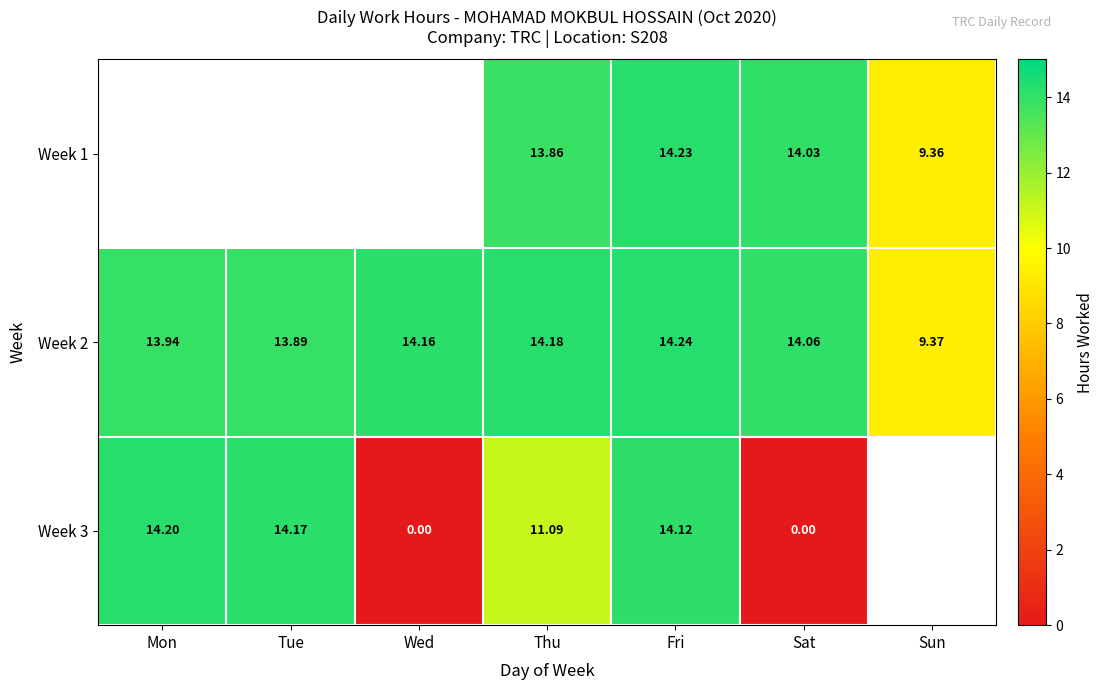

At which label does Week 2 reach its minimum?

Sun